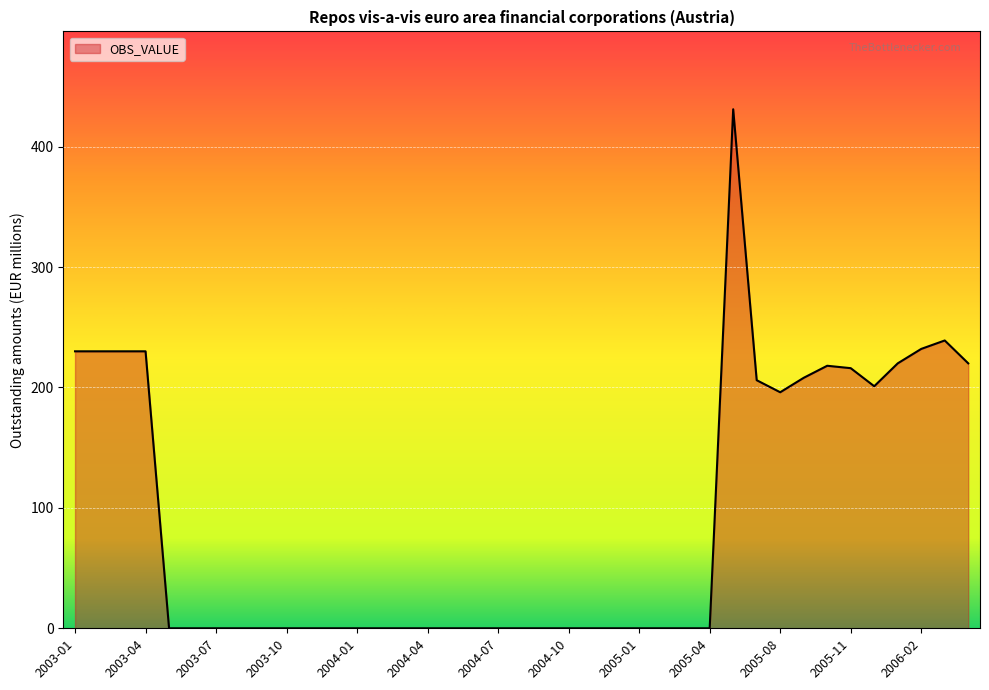

What is the greatest value displayed?

431